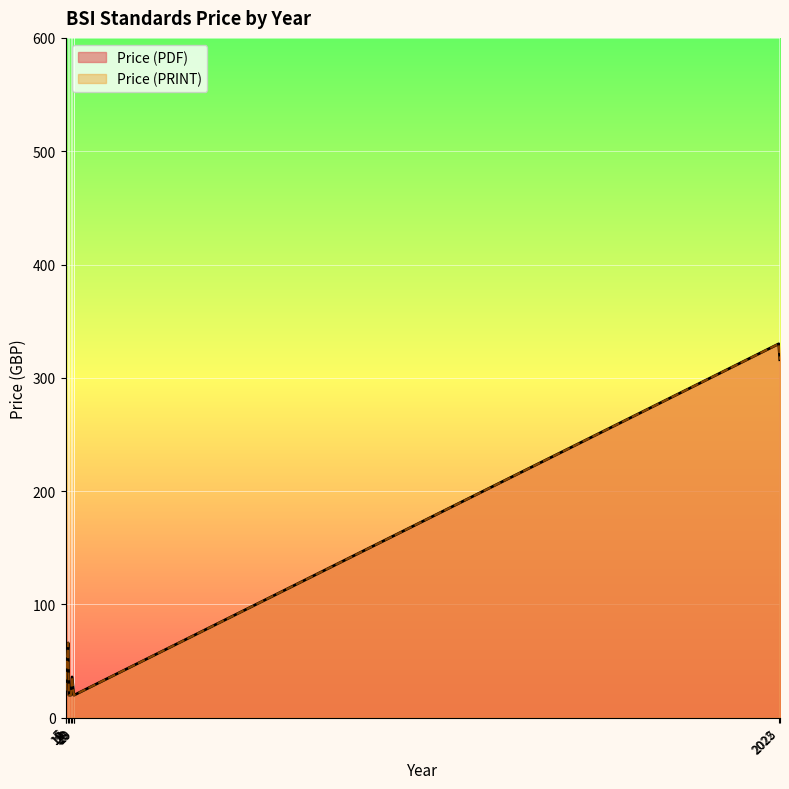

Which series has the largest range (max minus min)?

Price (PDF)